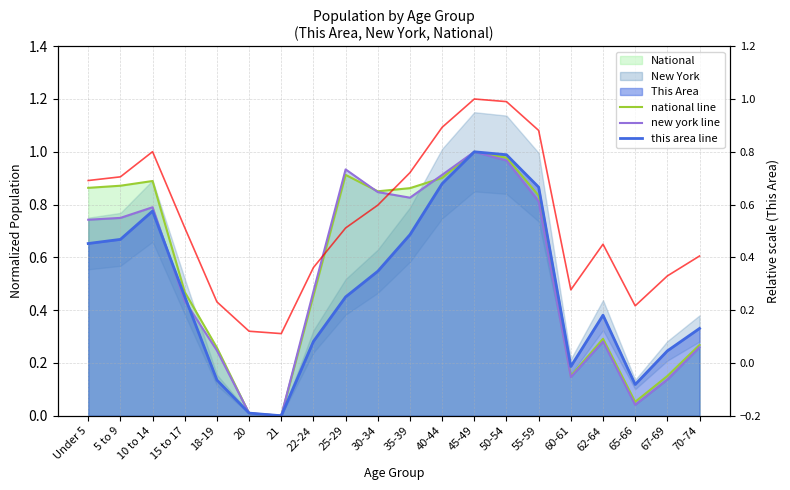

Between 40-44 and 70-74, which series saw the biggest shift?

new york line